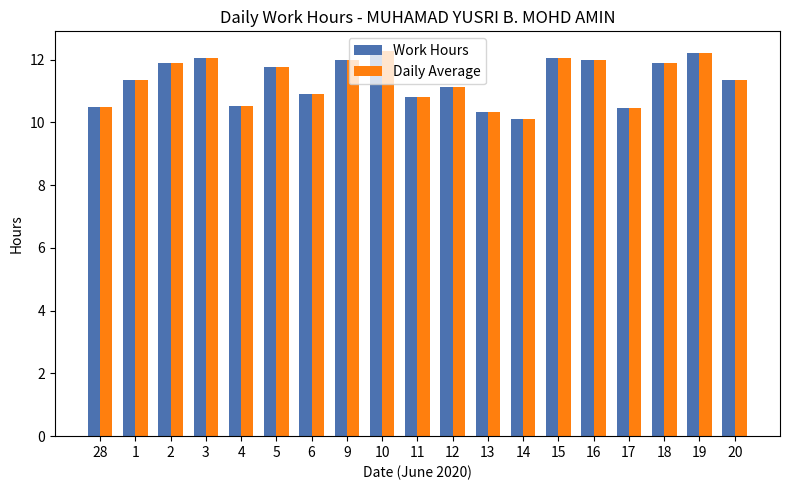

How many values in the Work Hours series exceed 11?

12